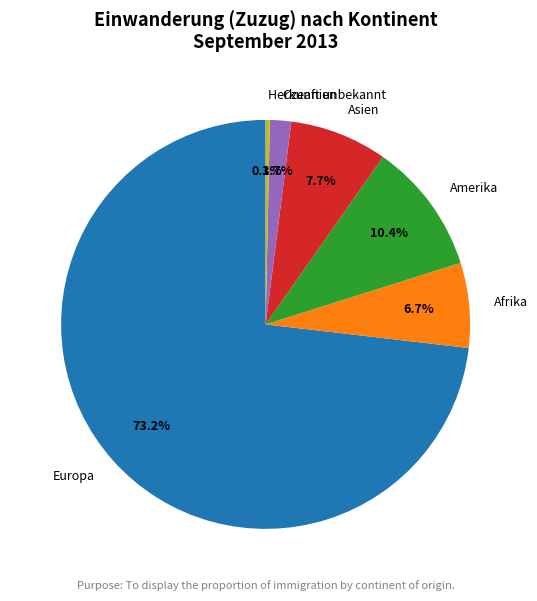

Count the number of slices in the pie.

6